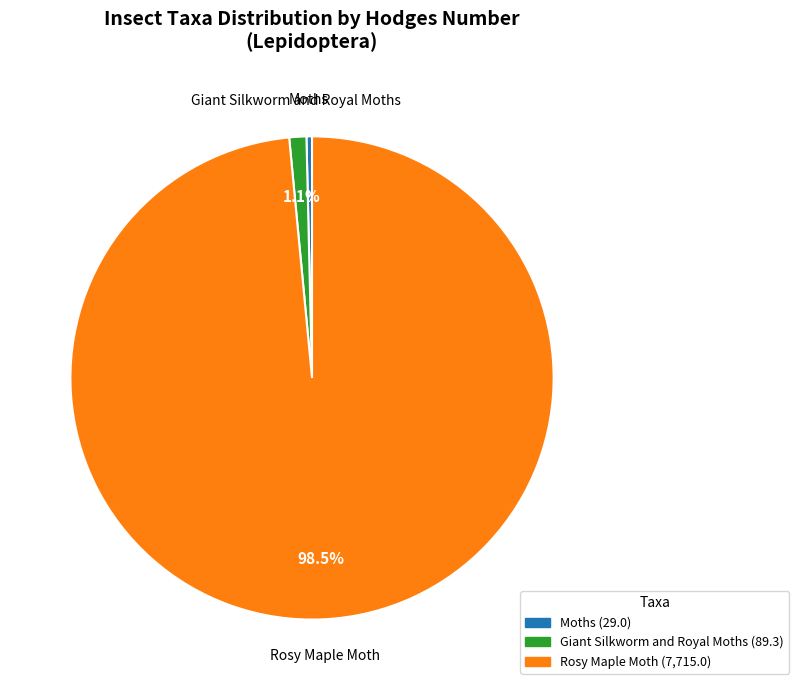

What is the ratio of the value at Rosy Maple Moth to the value at Moths?

266.0